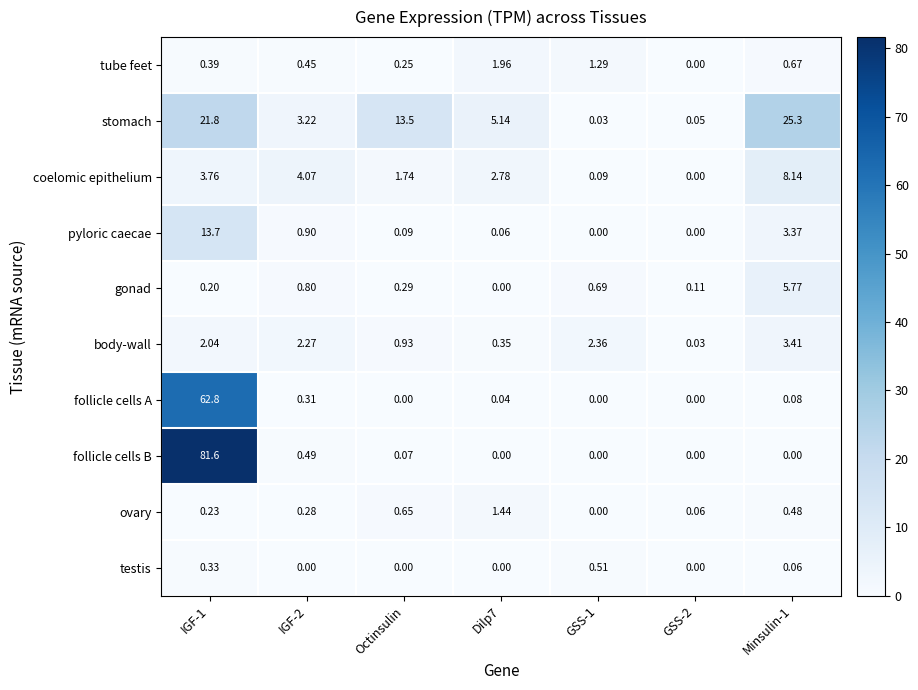

Is the value of follicle cells B at Octinsulin greater than the value of coelomic epithelium at Octinsulin?

No